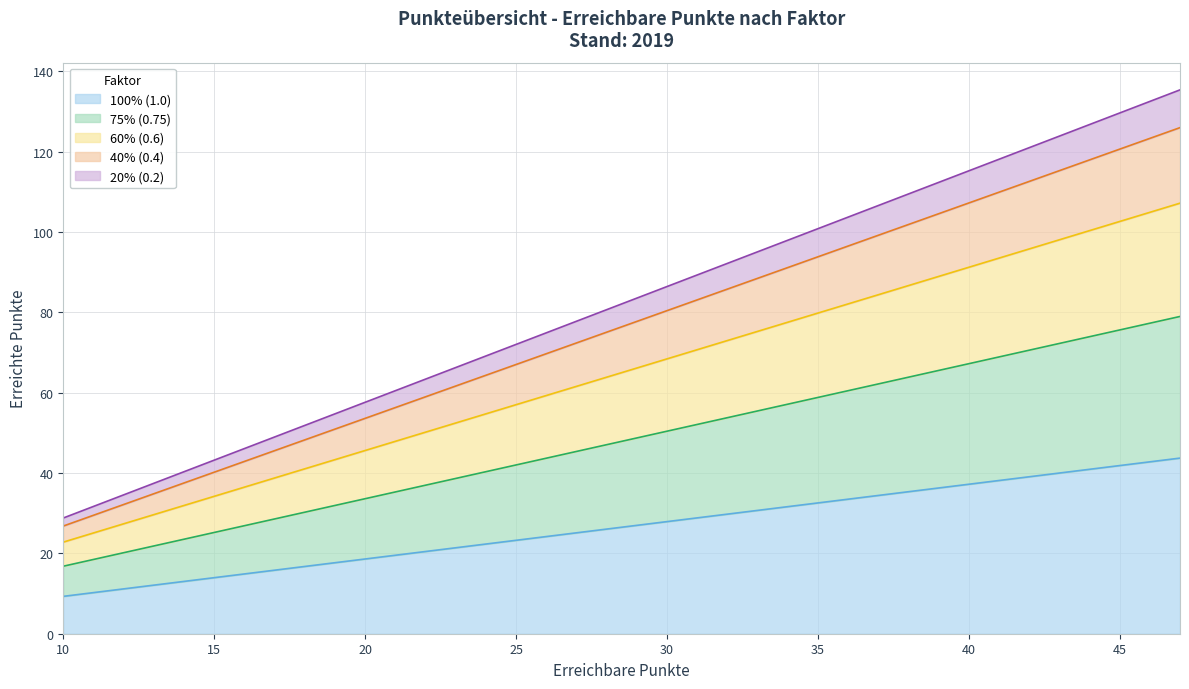

How many lines are shown in the chart?

5